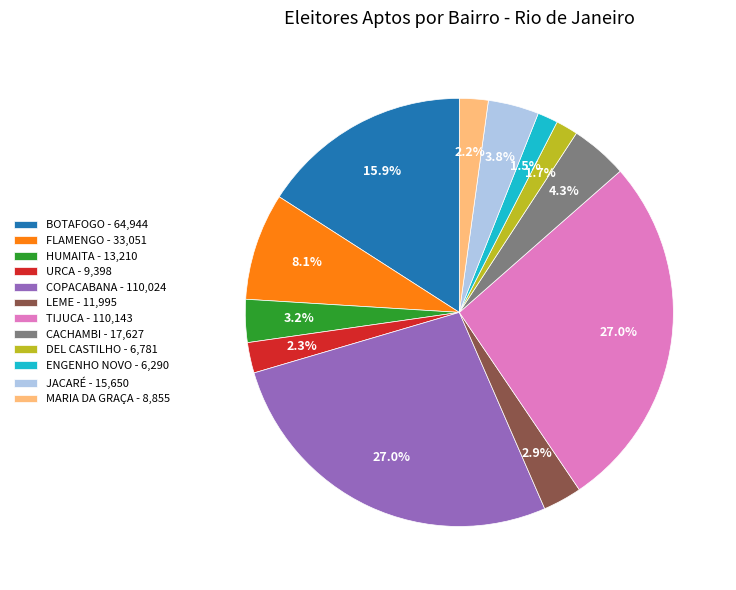

What percentage is the JACARÉ slice, to the nearest percent?

4%